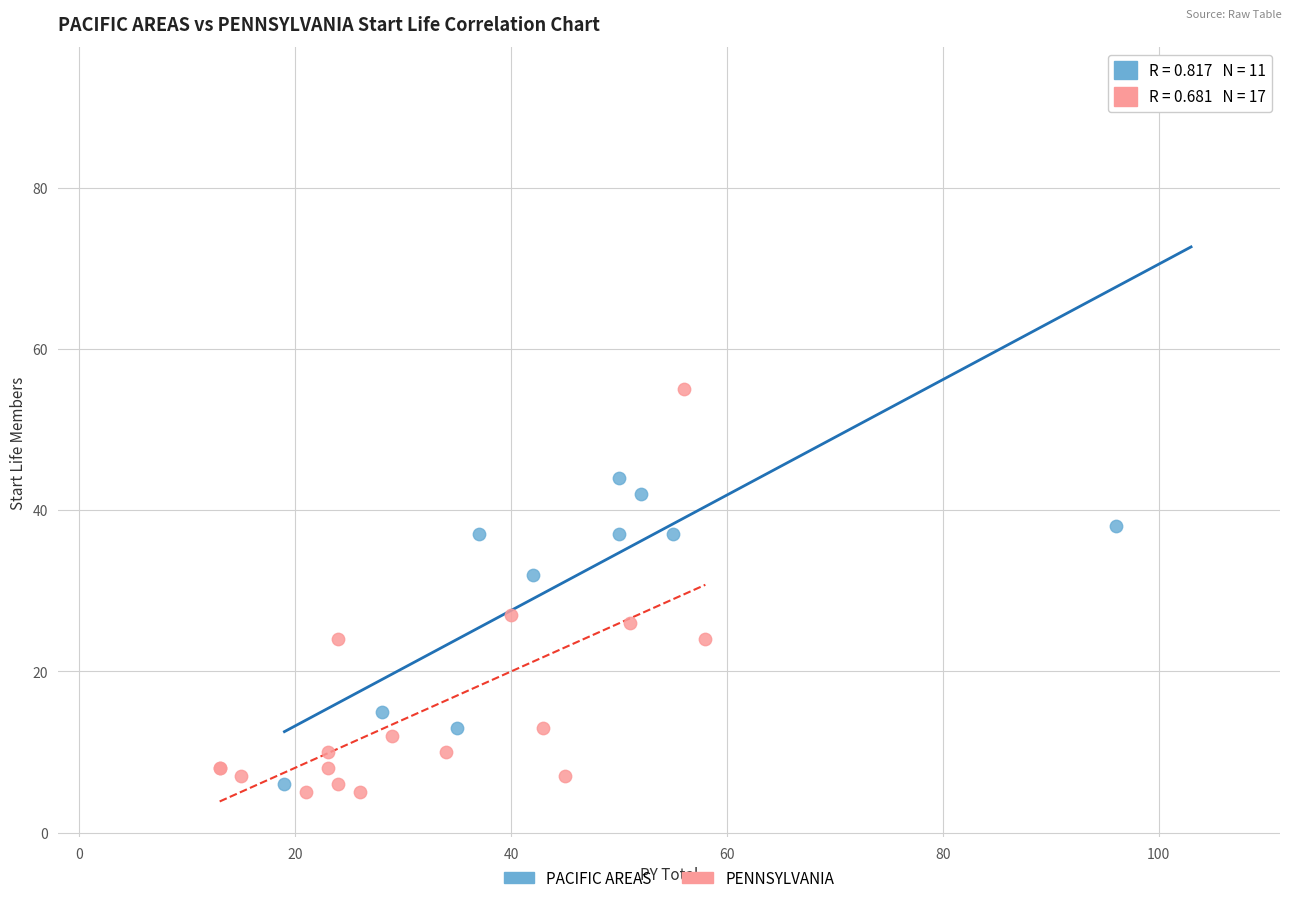

Which series contains the highest Y value?

PACIFIC AREAS